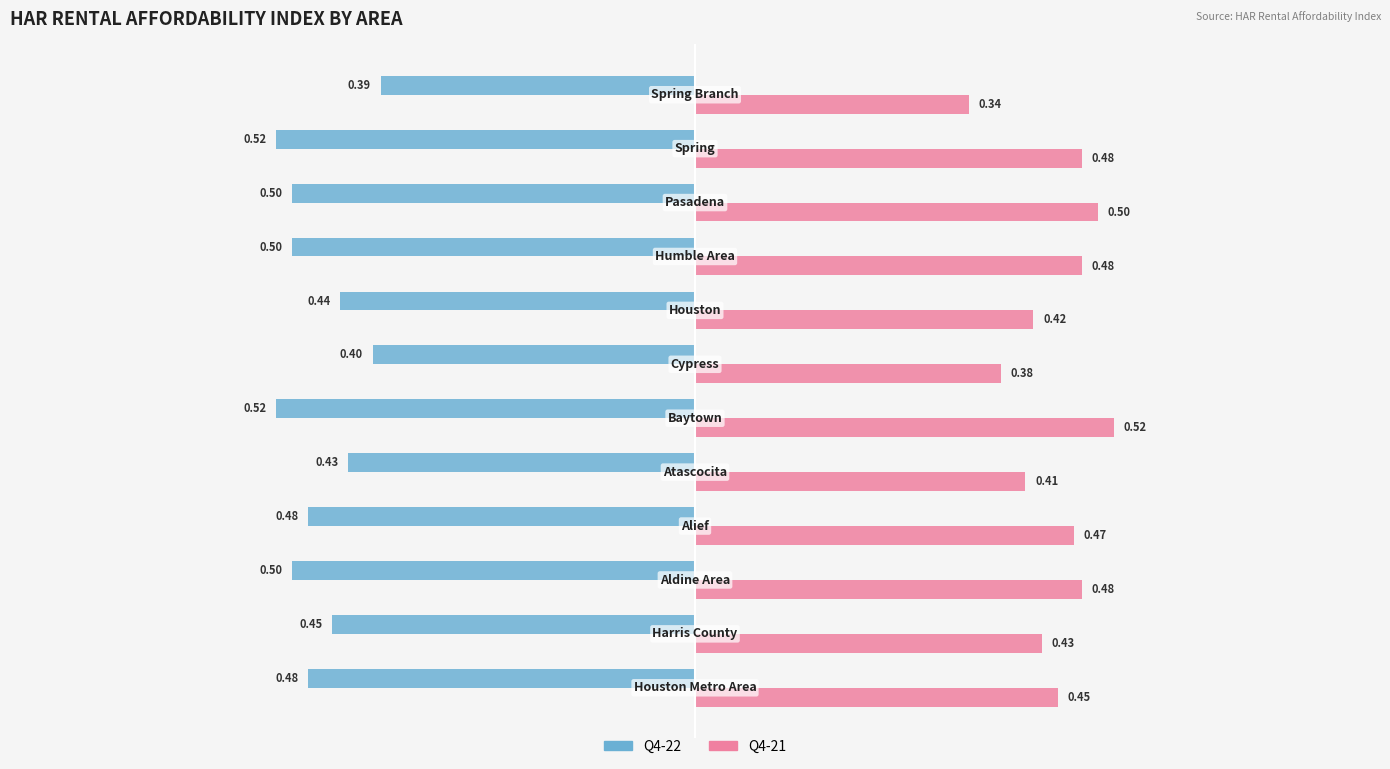

List the series in order of their peak value, highest first.

Q4-21, Q4-22